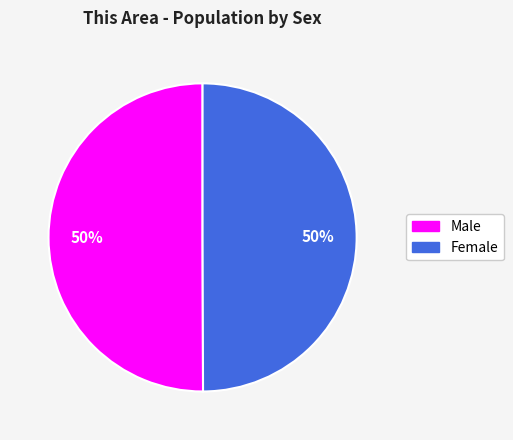

To the nearest percent, what percentage of the pie is Female?

50%